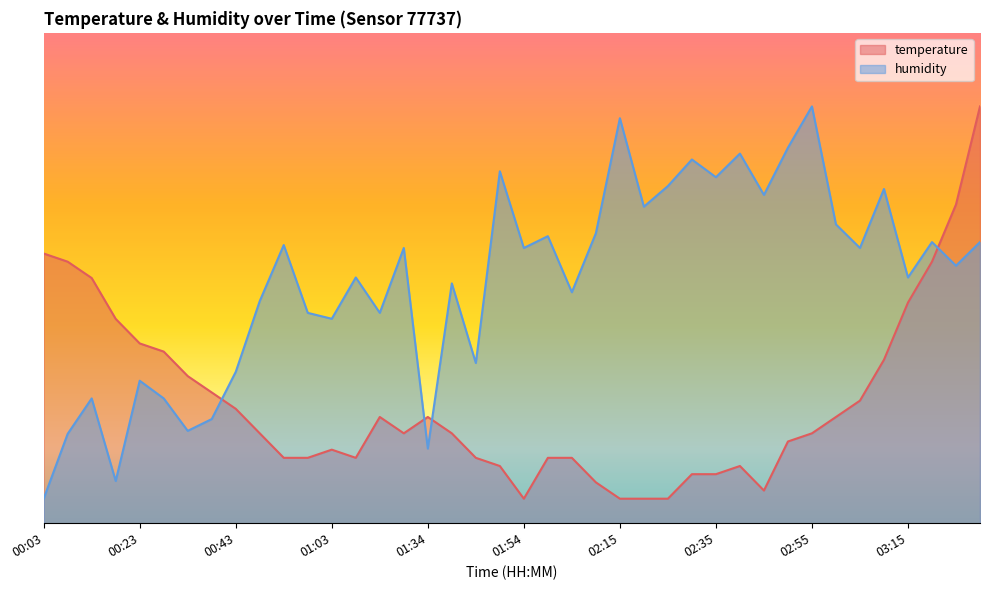

What is the total value across all series at 02:10?

0.7